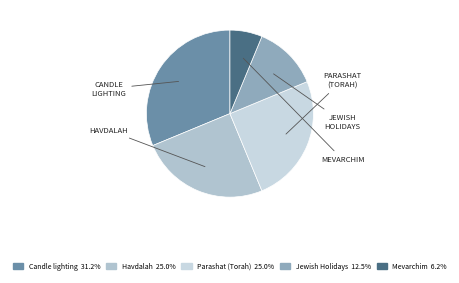

Count the number of slices in the pie.

5